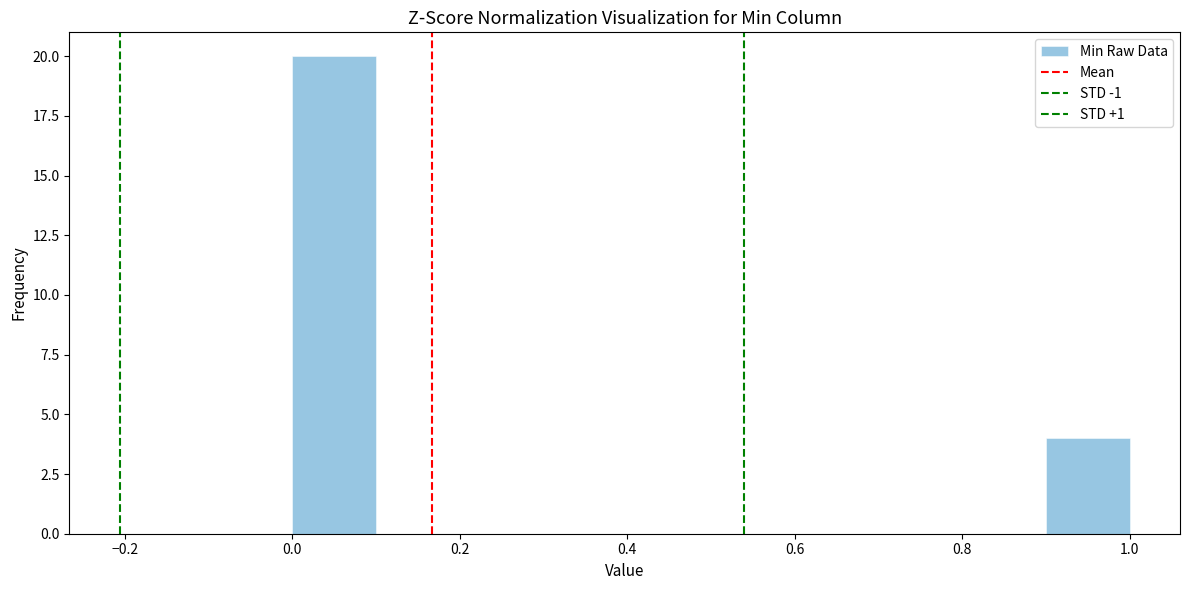

Reading left to right, list every bar in this chart as the range it spans on the x-axis followed by its height. The values are not printed on the chart, so give them approximately, as read against the axis.

0.0 to 0.1: 20
0.1 to 0.2: 0
0.2 to 0.3: 0
0.3 to 0.4: 0
0.4 to 0.5: 0
0.5 to 0.6: 0
0.6 to 0.7: 0
0.7 to 0.8: 0
0.8 to 0.9: 0
0.9 to 1.0: 4